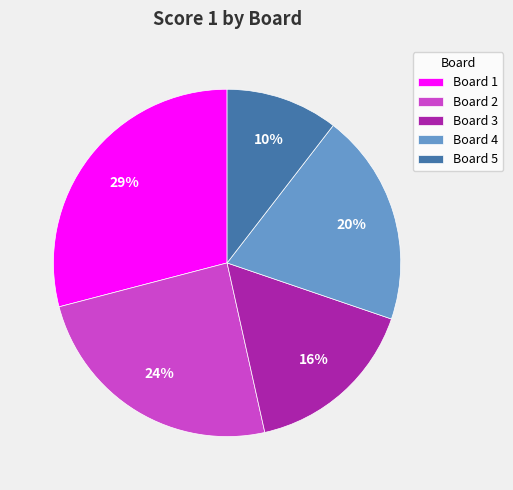

What is the ratio of the value at Board 2 to the value at Board 4?

1.2